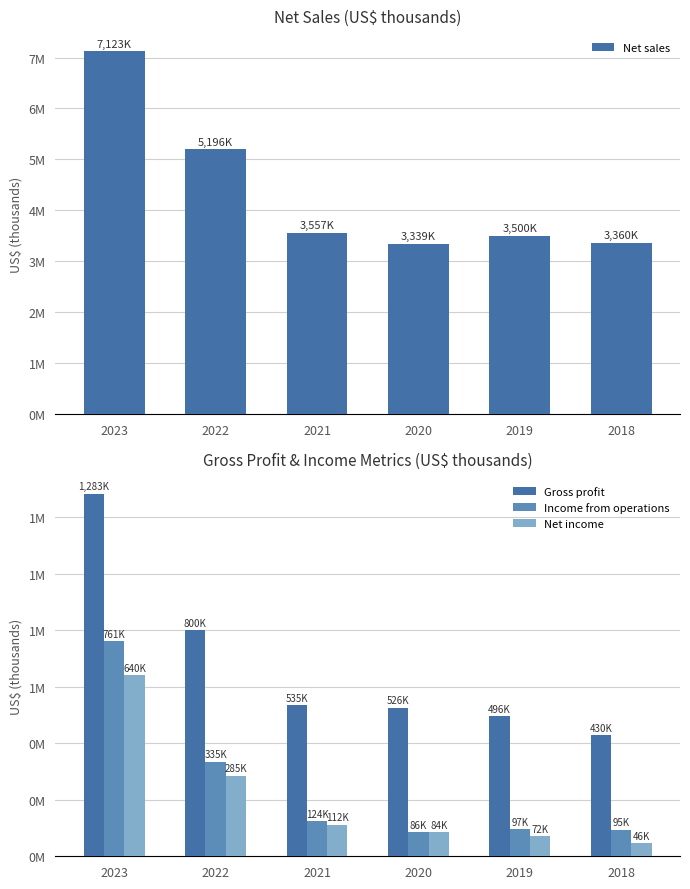

Is it true that Net sales equals 3360492 at 2018?

True